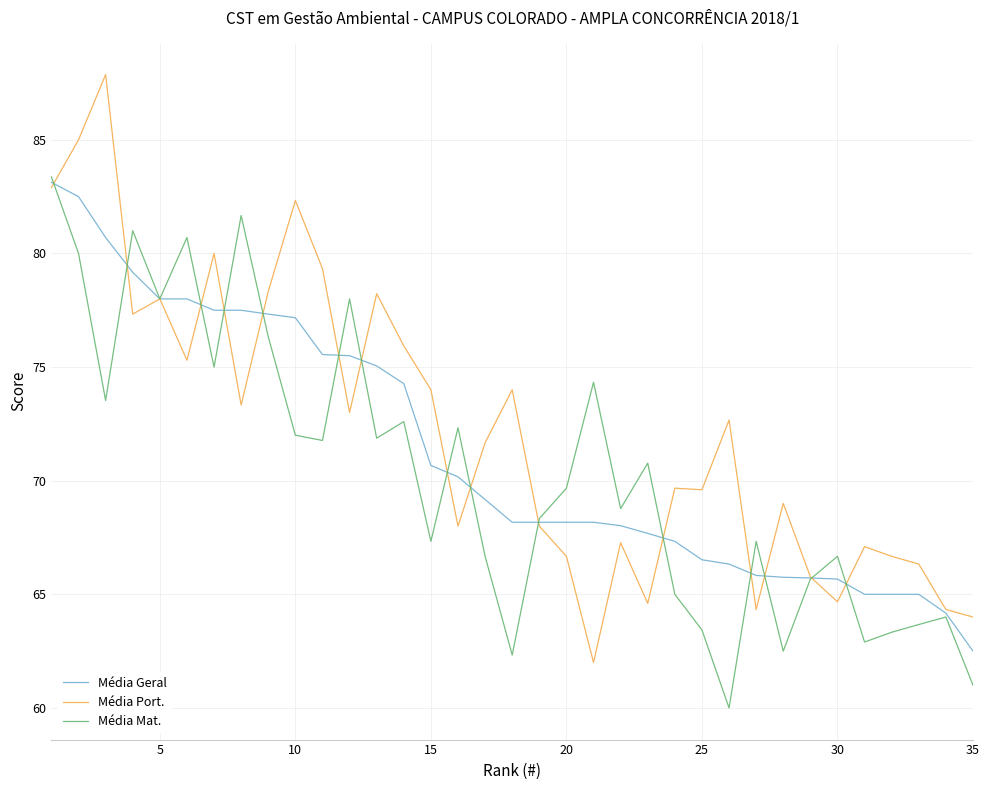

Which series has the widest spread of values?

Média Port.